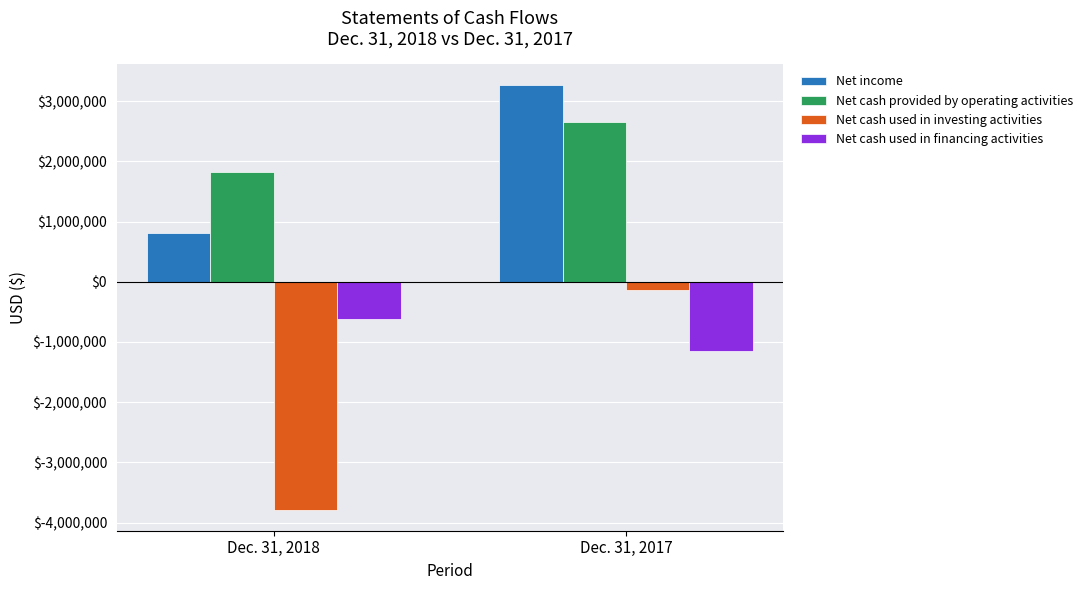

Between Dec. 31, 2018 and Dec. 31, 2017, which series saw the biggest shift?

Net cash used in investing activities